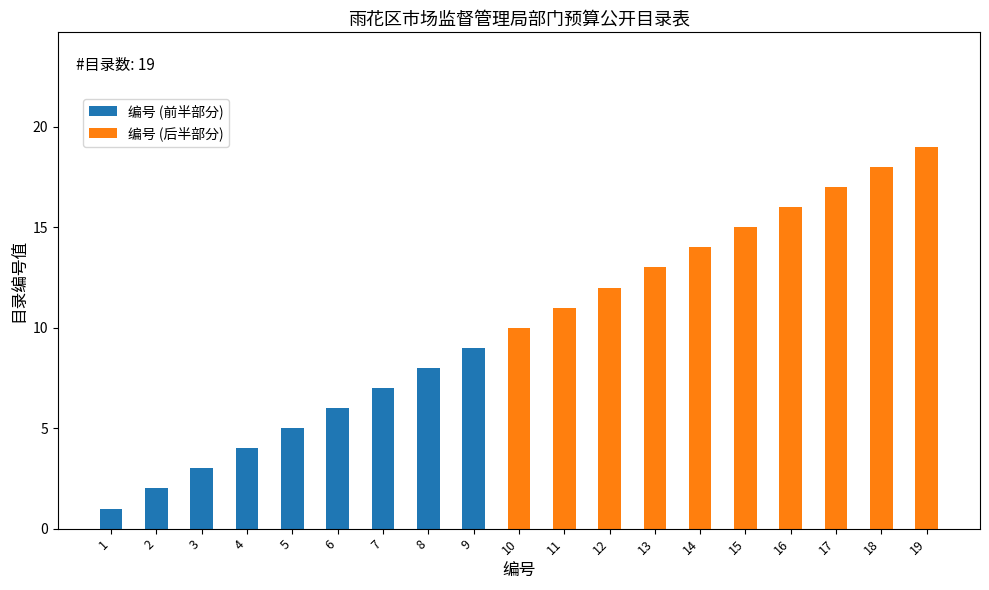

Between 9 and 18, which is larger?

18